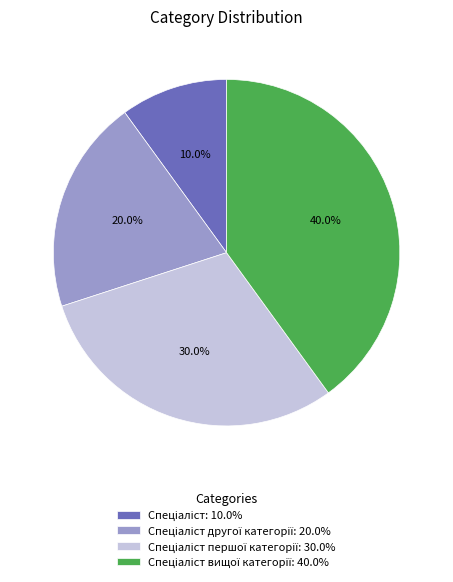

Is there any slice that represents more than half of the pie?

No